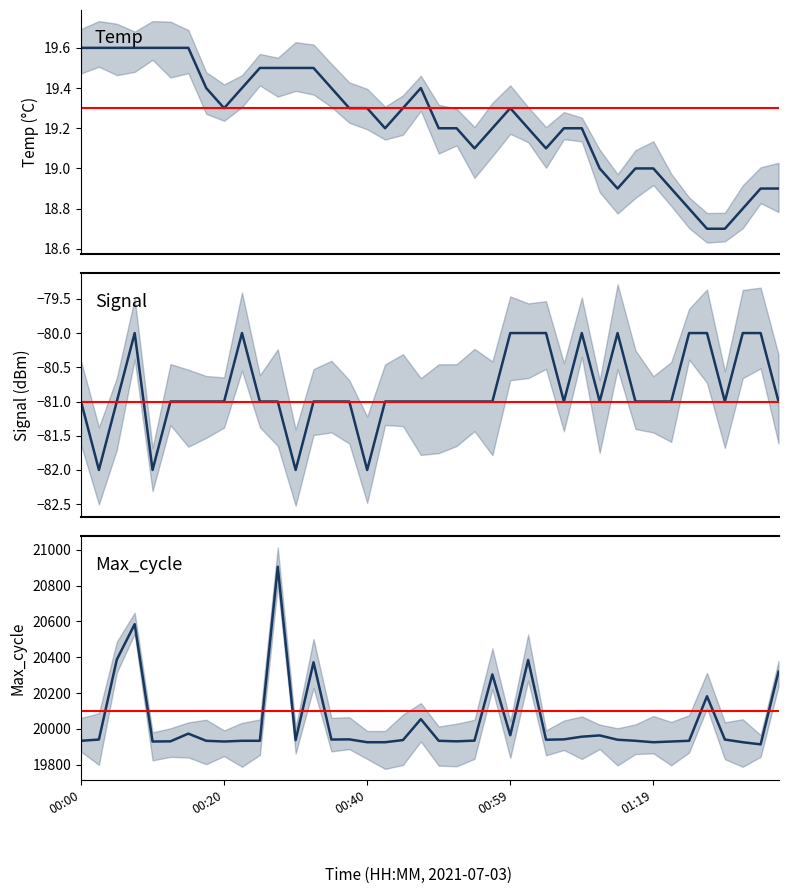

True or false: Max_cycle has a value of 13782.4 at 22.

False